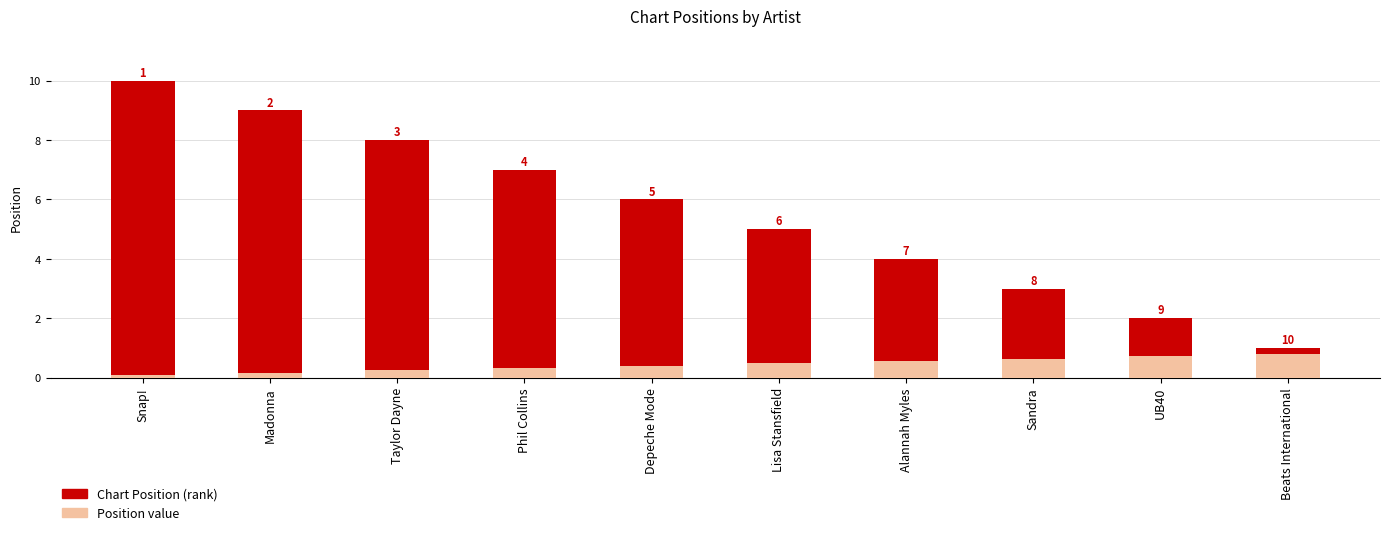

Between Lisa Stansfield and Sandra, which series saw the biggest shift?

Chart Position (inverted rank)